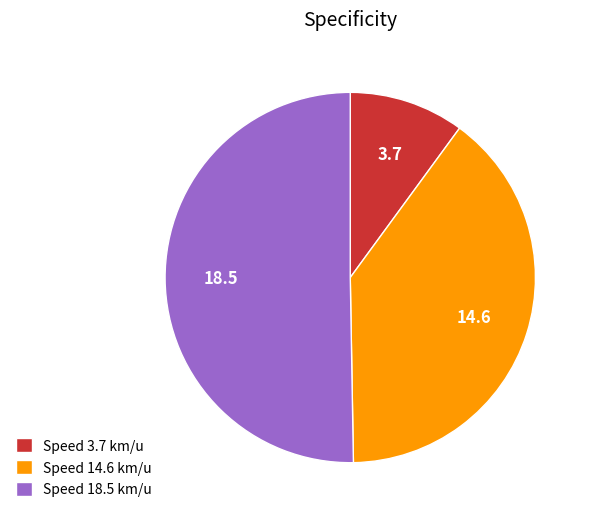

Which slice represents more than half of the pie?

Speed 18.5 km/u